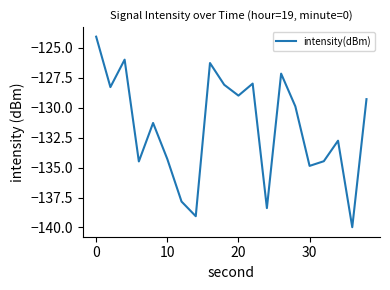

How many lines are shown in the chart?

1